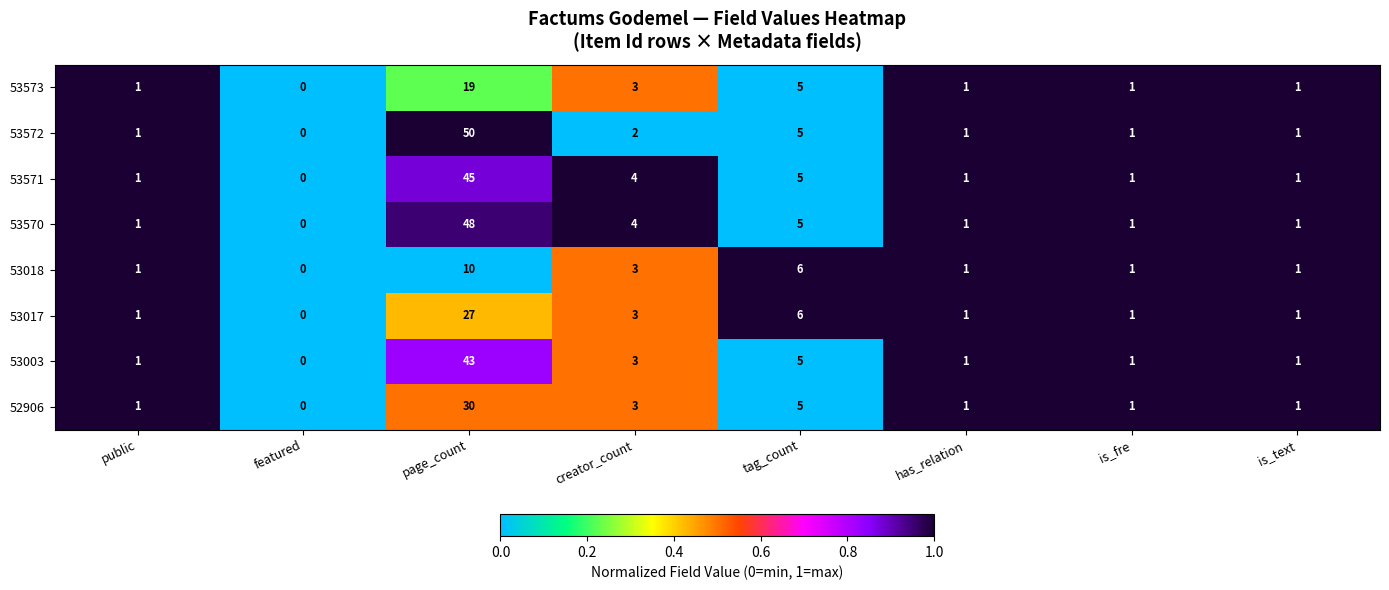

What is the highest value of the 53570 series?

48